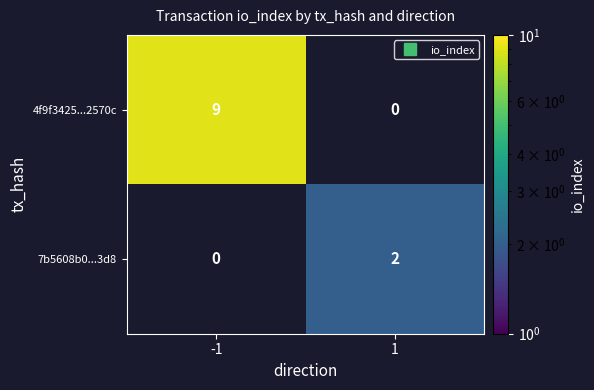

Rank the series by their maximum value, from highest to lowest.

4f9f3425...2570c, 7b5608b0...3d8